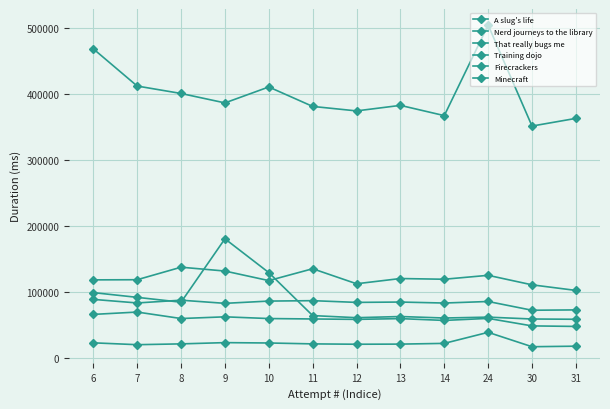

How many values in the Nerd journeys to the library series are below 59713?

6